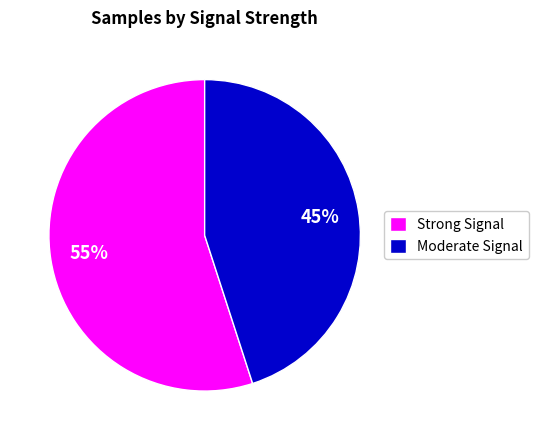

Which slice is the smallest?

Moderate Signal